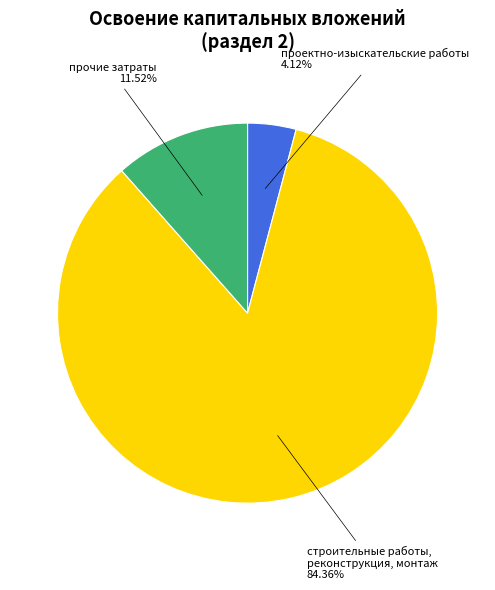

Count the number of slices in the pie.

3